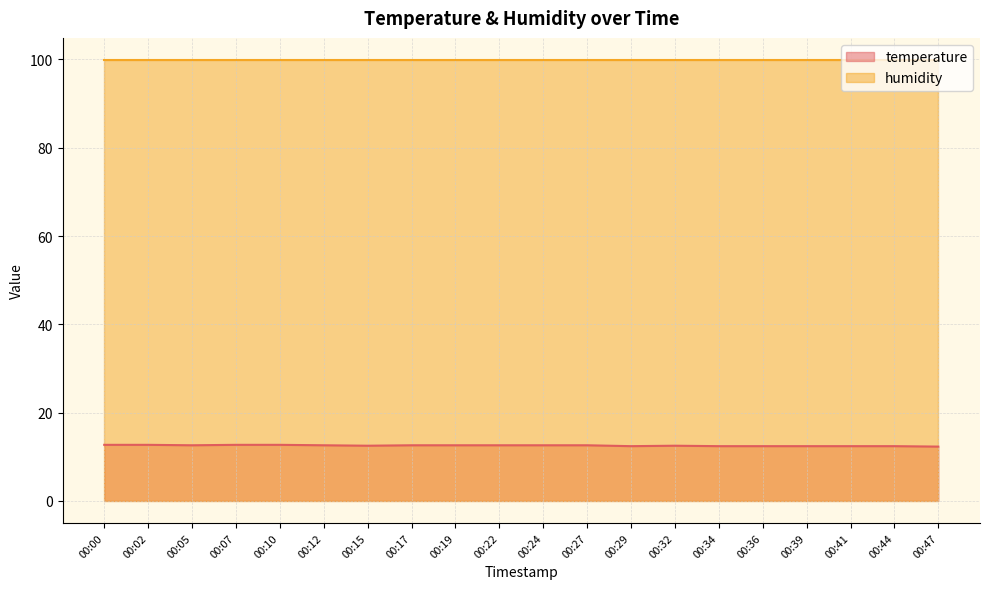

Reading right to left, what are all the values shown in this chart?

00:47=12.3	00:44=12.4	00:41=12.4	00:39=12.4	00:36=12.4	00:34=12.4	00:32=12.5	00:29=12.4	00:27=12.6	00:24=12.6	00:22=12.6	00:19=12.6	00:17=12.6	00:15=12.5	00:12=12.6	00:10=12.7	00:07=12.7	00:05=12.6	00:02=12.7	00:00=12.7